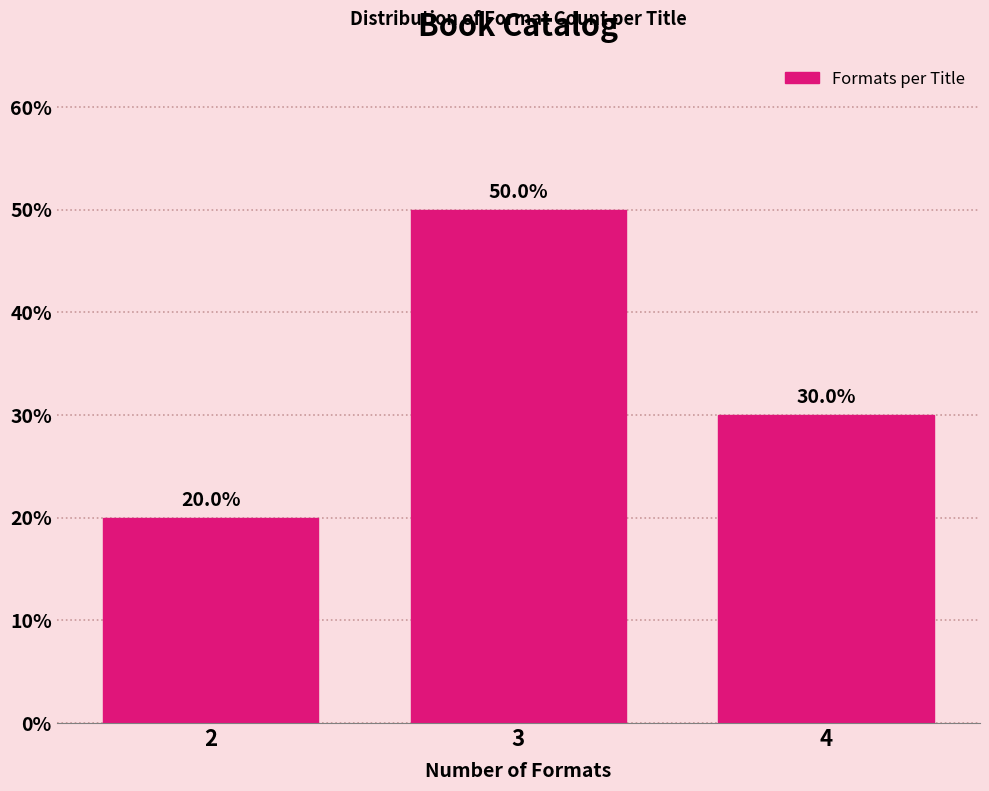

Reading left to right, what are all the values shown in this chart?

2=20	3=50	4=30